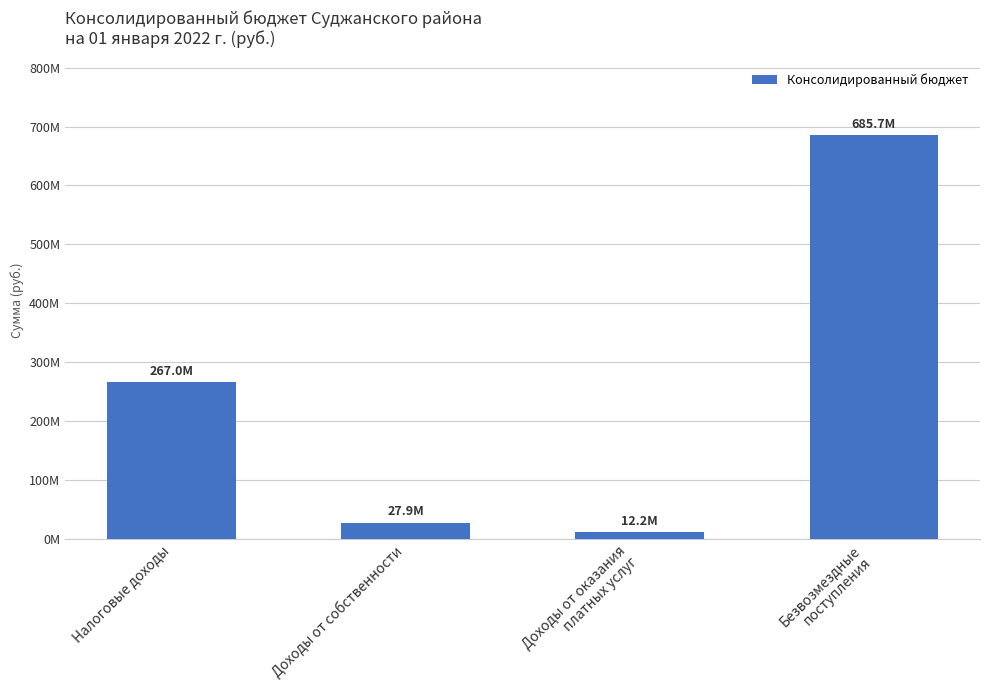

Does the chart contain any negative values?

No